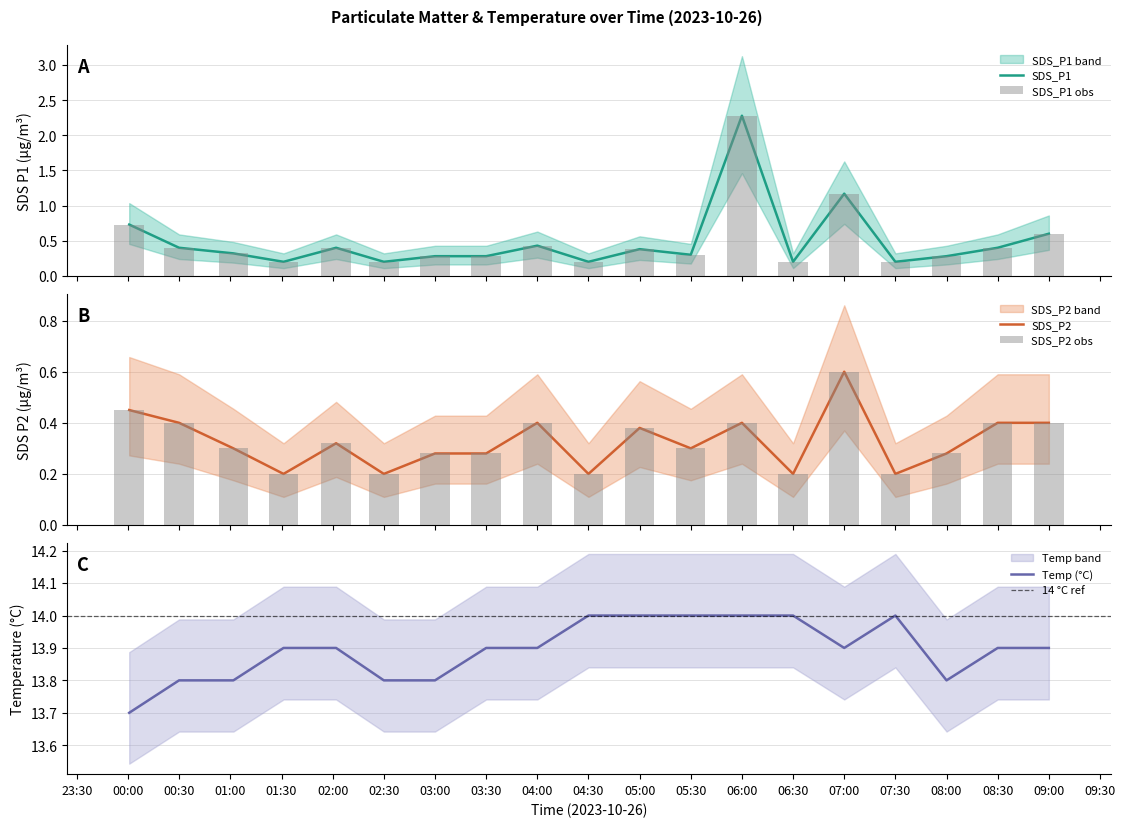

True or false: Temp (°C) has a value of 7.2 at 07:00.

False